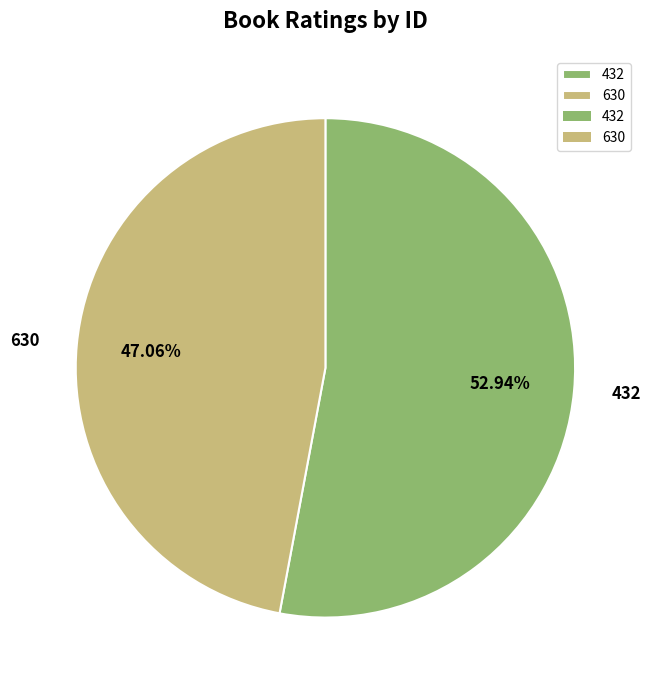

How many slices are in this pie chart?

2